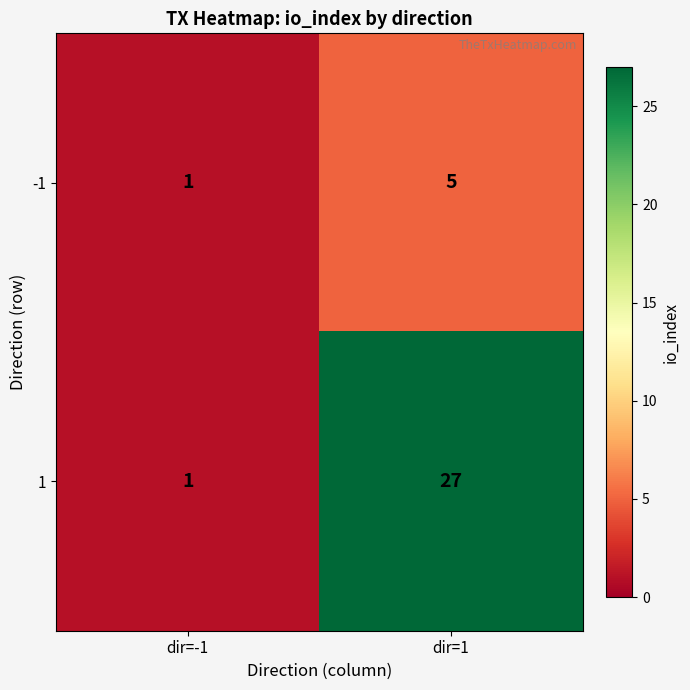

Reading left to right, extract all data points from this chart.

-1: dir=-1=1	dir=1=5
1: dir=-1=1	dir=1=27